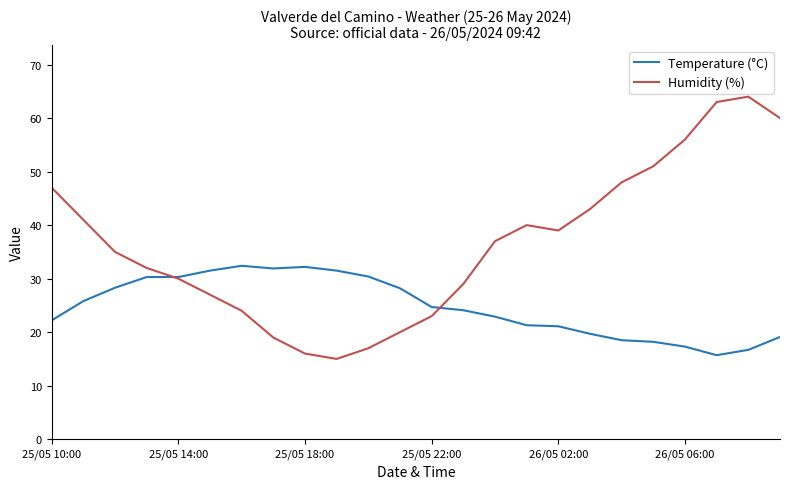

Which series has the largest total across all categories?

Humidity (%)